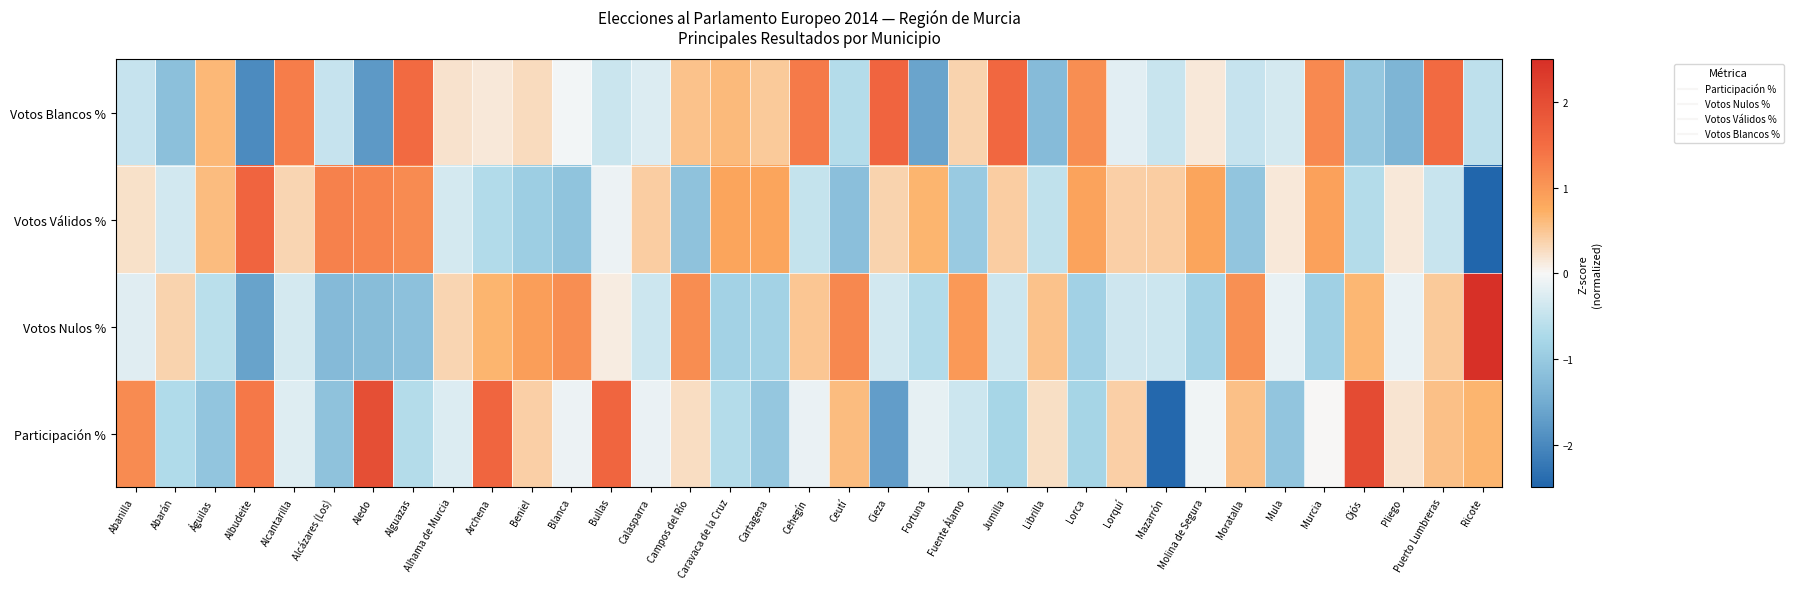

How many categories are shown in the chart?

35